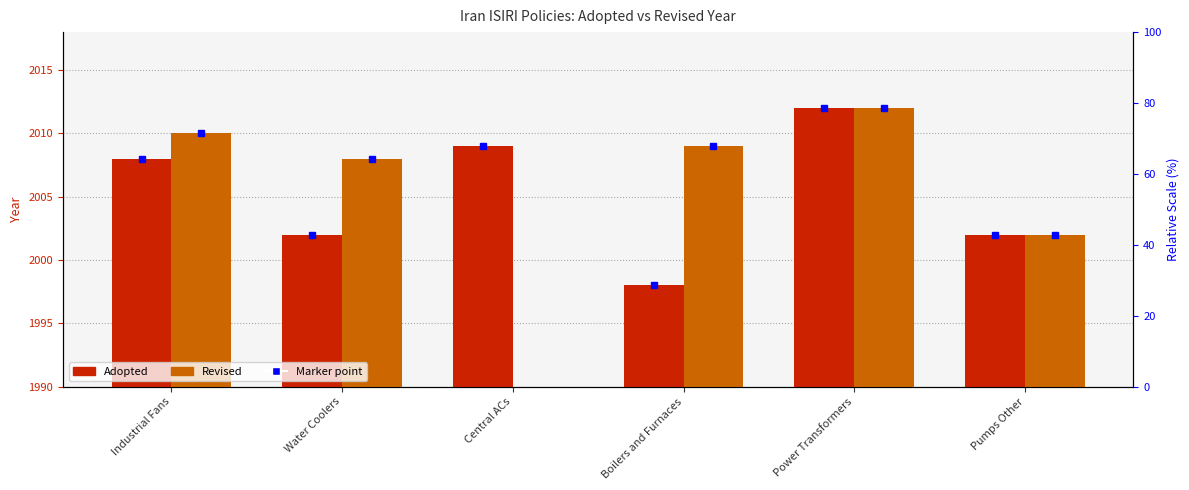

Which has a higher value, Boilers and Furnaces or Power Transformers?

Power Transformers